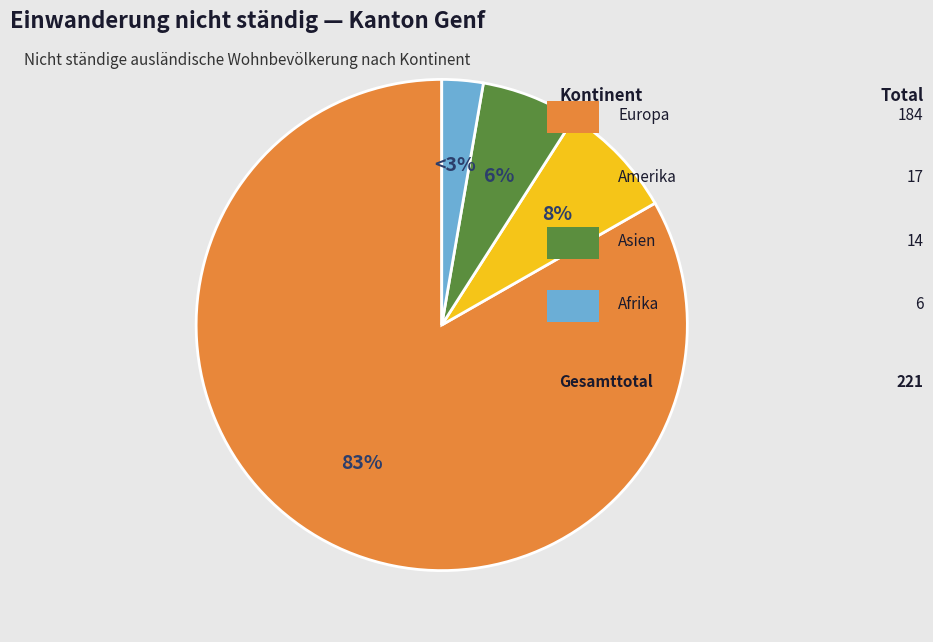

To the nearest percent, what is the average slice percentage?

25%